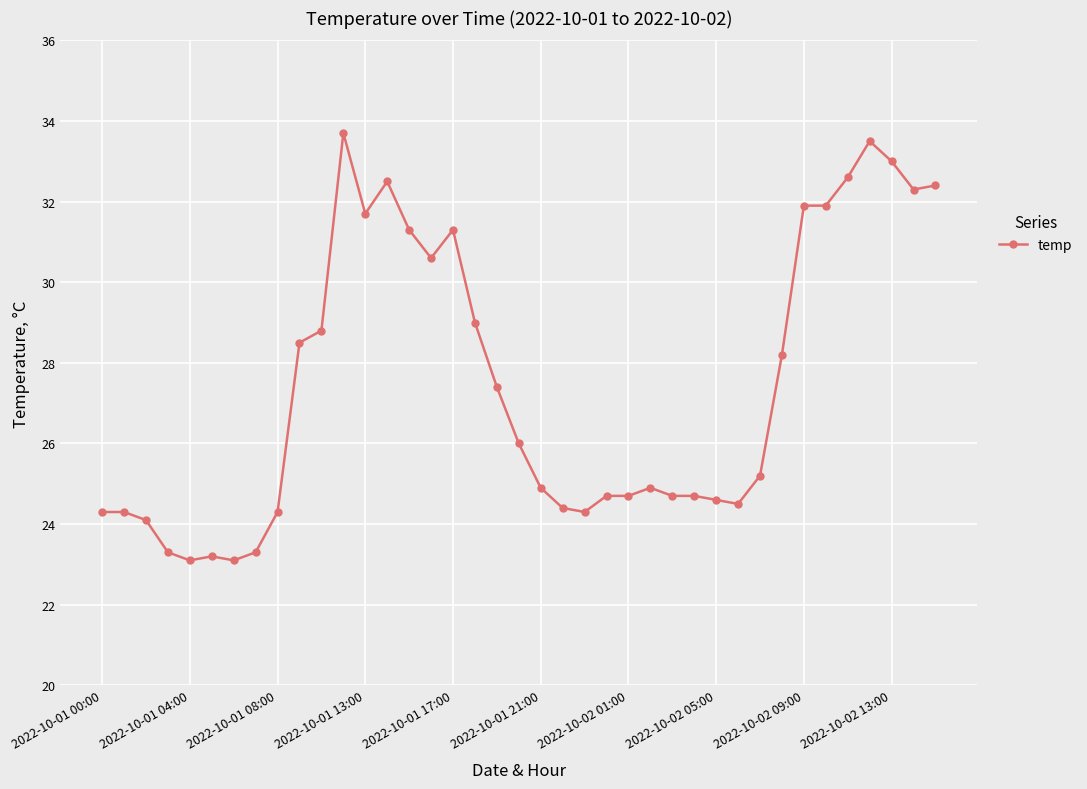

What is the minimum value shown in the chart?

23.1